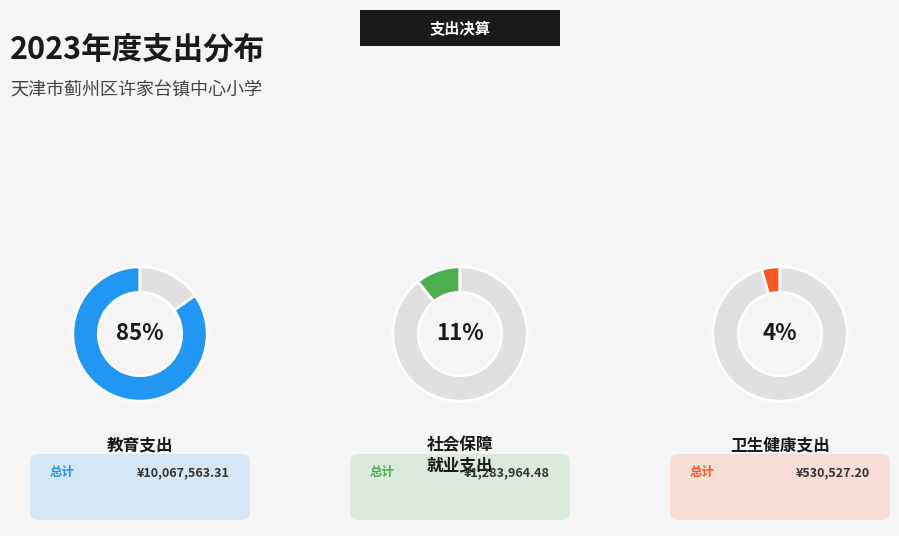

What is the change in value from 教育支出 to 卫生健康支出?

-9537036.1